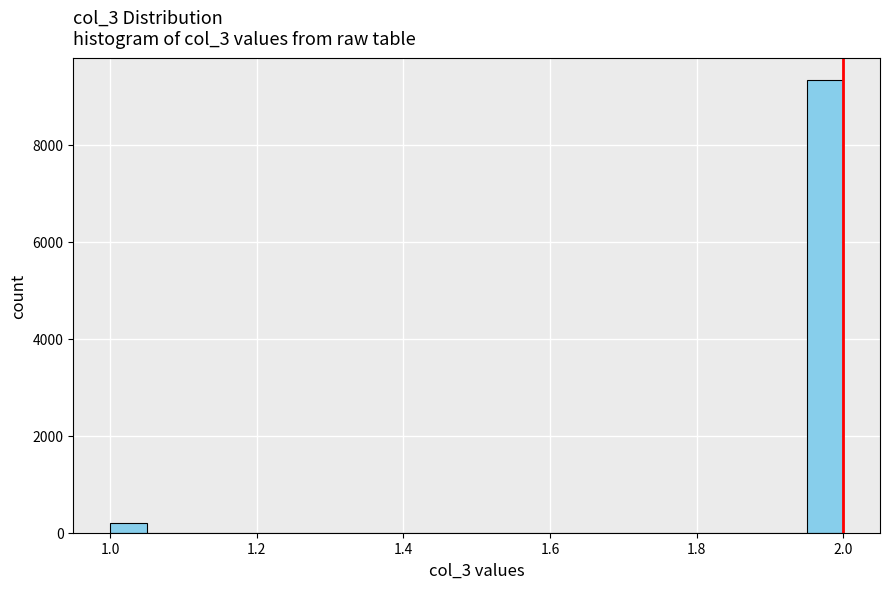

Around what value on the x-axis is the tallest bar? Give the approximate position of its centre, as read against the axis.

1.98